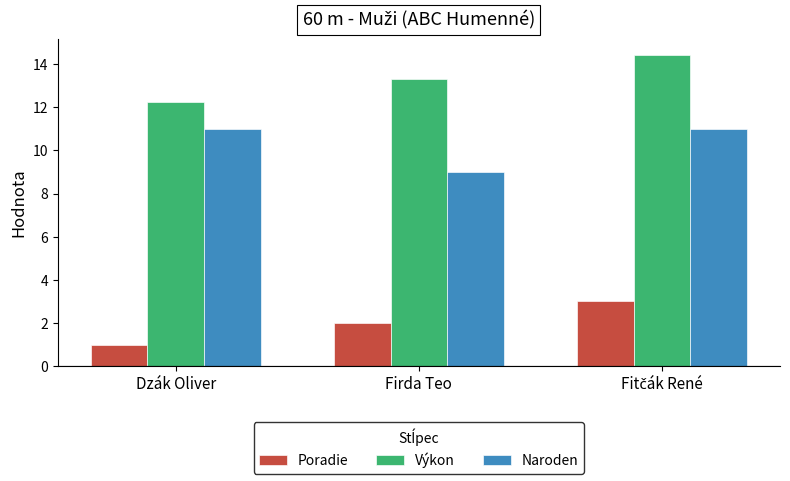

Is the value of Naroden at Firda Teo greater than the value of Poradie at Firda Teo?

Yes